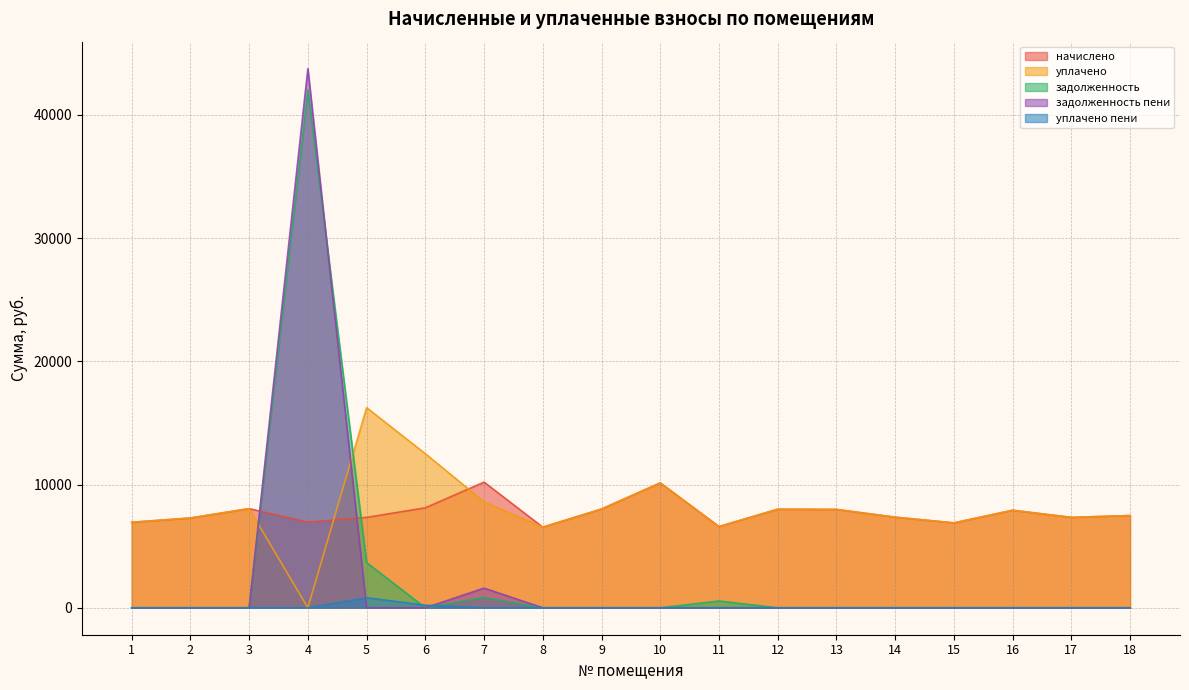

What is the value of the уплачено пени point at the 5th from the left?

819.3